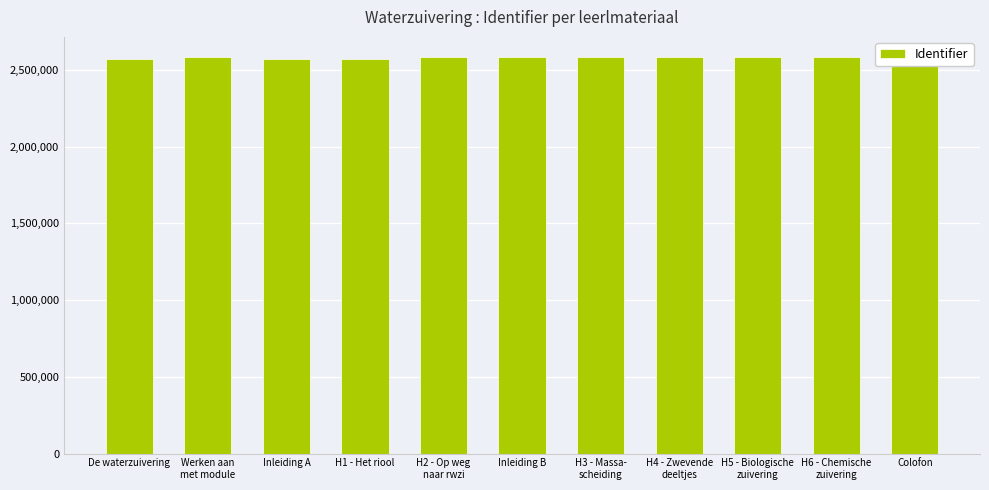

What is the ratio of the value at H5 - Biologische
zuivering to the value at Werken aan
met module?

1.0